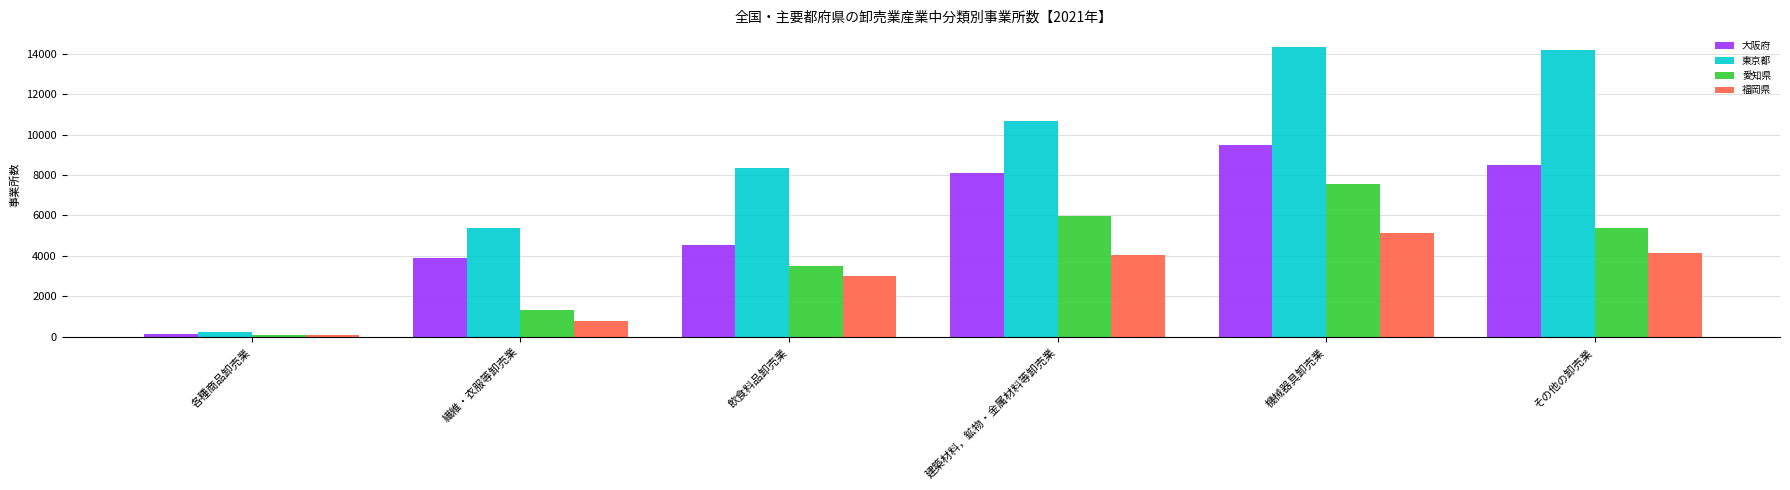

What is the label of the 2nd bar from the left?

繊維・衣服等卸売業